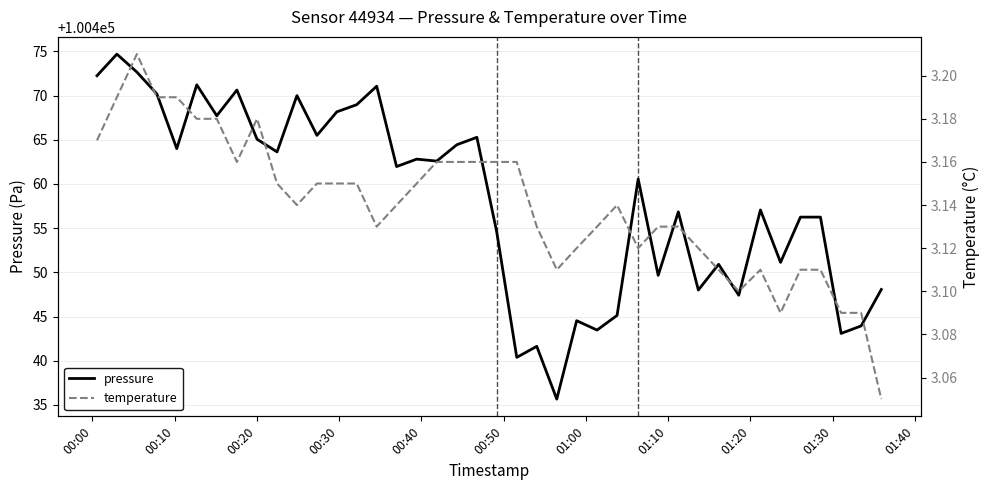

At how many categories does at least one series exceed 32240?

40